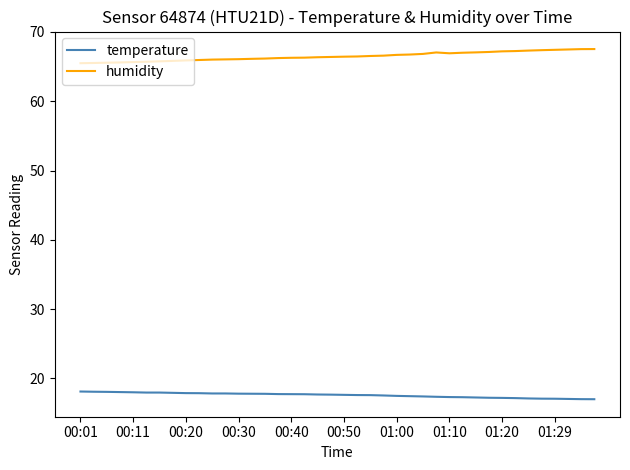

What is the minimum value for humidity?

65.5